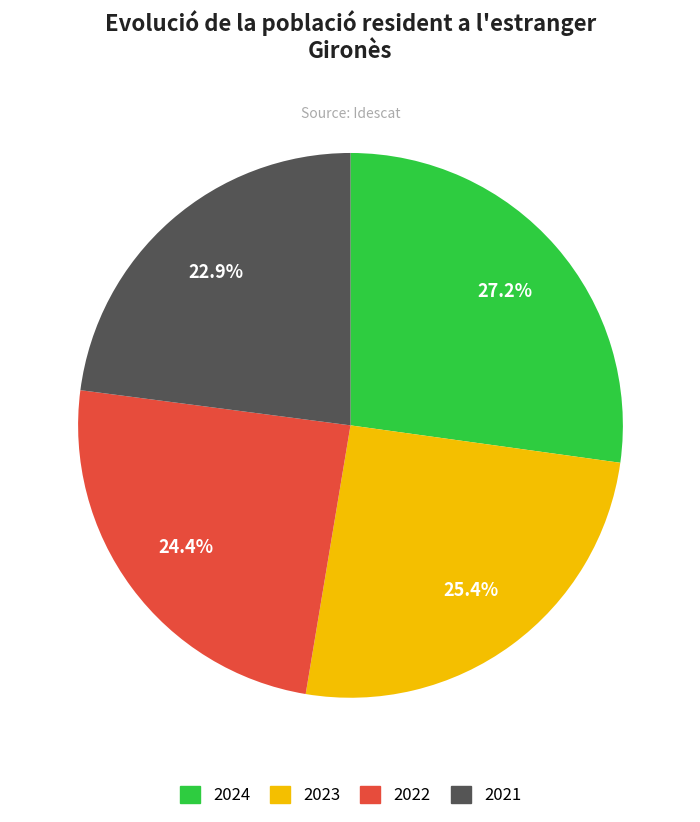

Is there any slice that represents more than half of the pie?

No